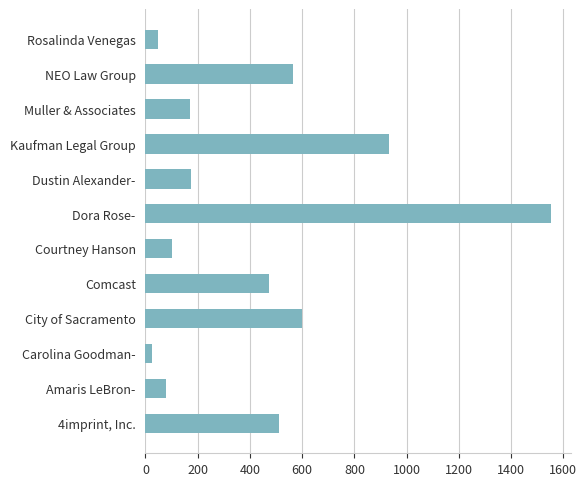

Read the value at Dora Rose-.

1552.0